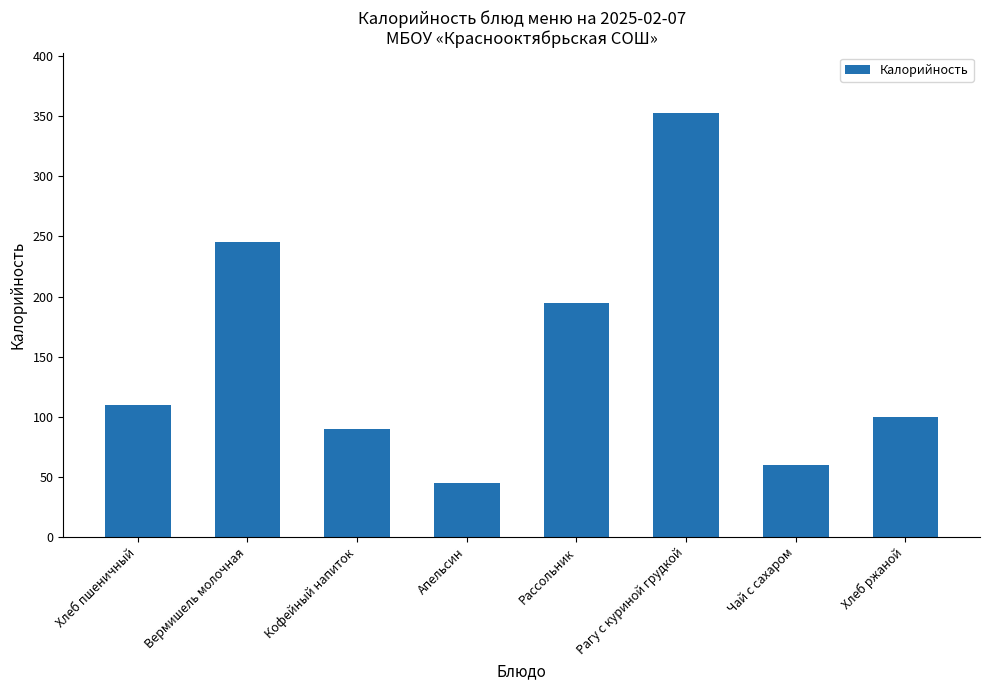

What is the smallest value displayed?

45